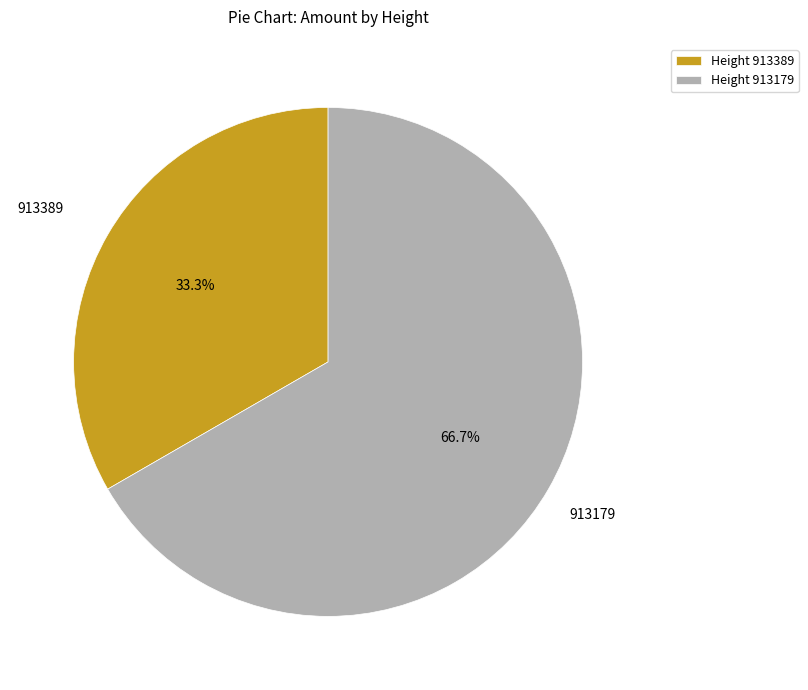

The 913179 slice represents 67% of the pie. True or false?

True